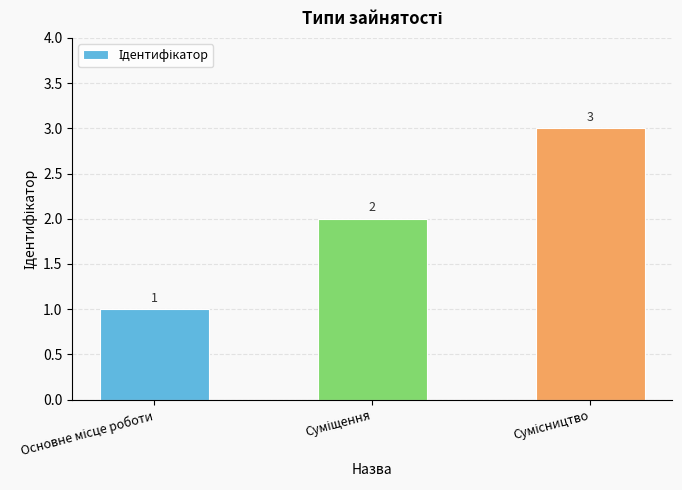

What is the greatest value displayed?

3